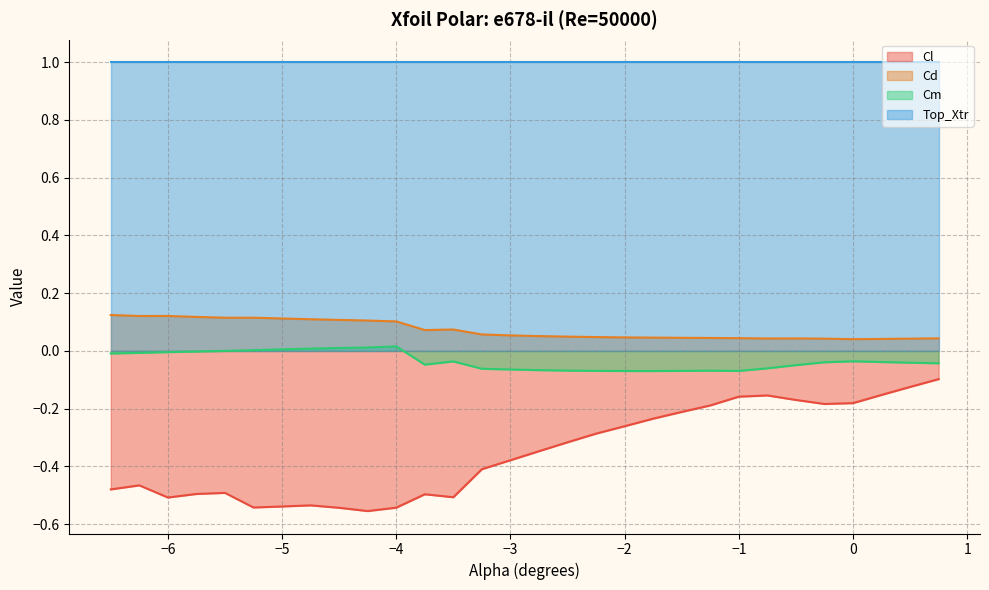

Rank the categories by Cl value from lowest to highest.

-4.25, -4.5, -4.0, -5.25, -5.0, -4.75, -6.0, -3.5, -3.75, -5.75, -5.5, -6.5, -6.25, -3.25, -3.0, -2.75, -2.5, -2.25, -2.0, -1.75, -1.5, -1.25, -0.25, 0.0, -0.5, -1.0, -0.75, 0.25, 0.5, 0.75